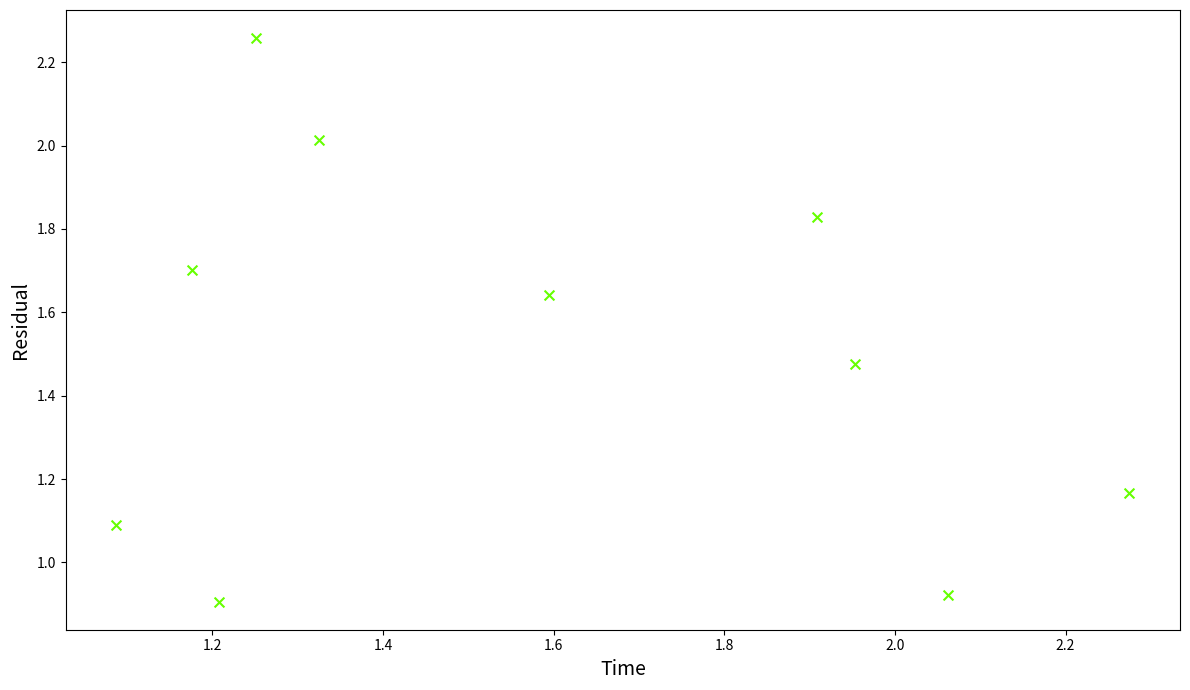

What is the range of Y values (max minus min)?

1.4